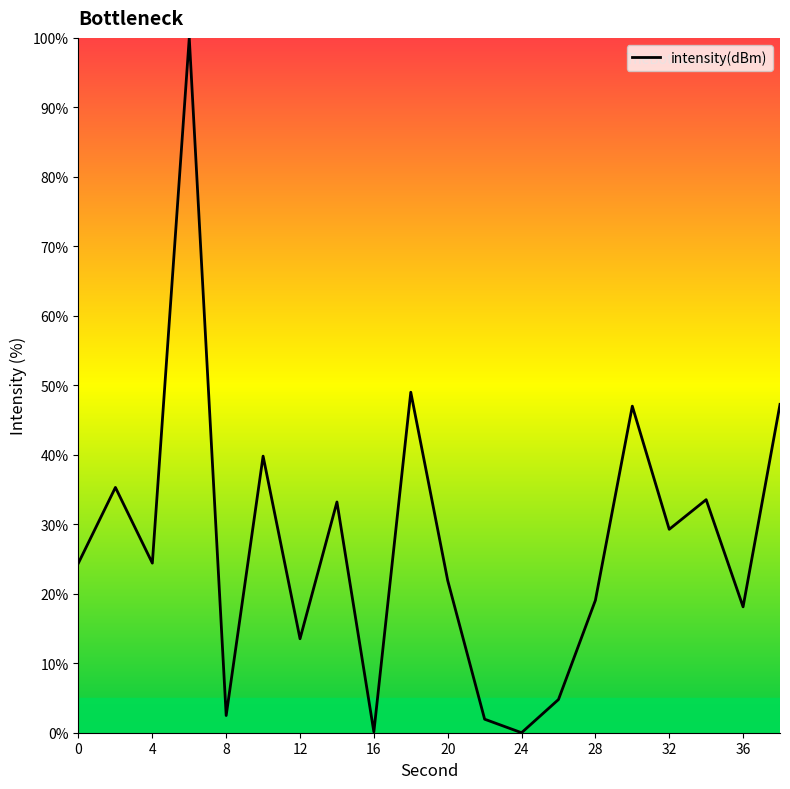

What is the greatest value displayed?

100.0